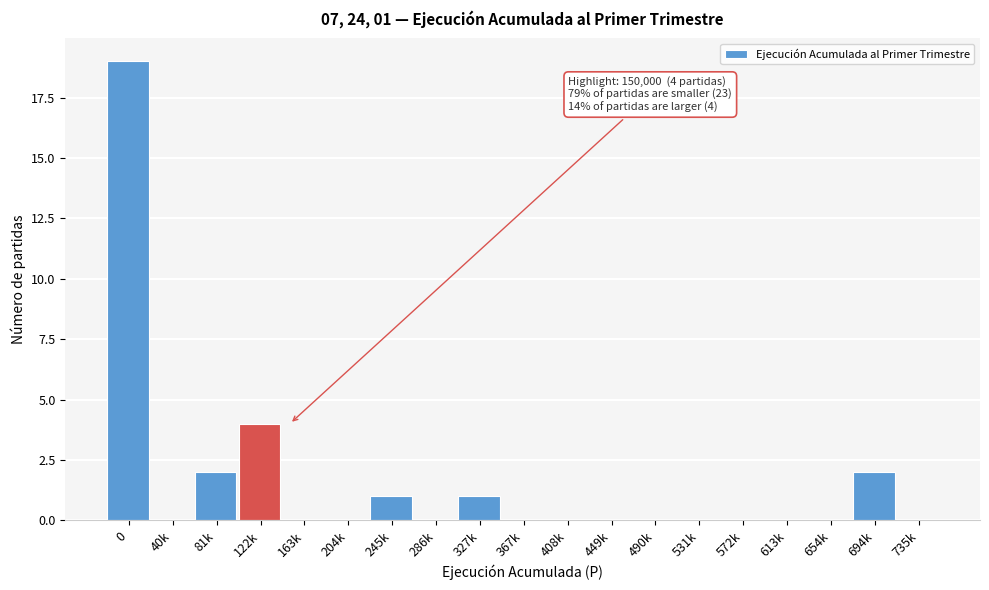

Reading left to right, extract all data points from this chart.

0=19	40k=0	81k=2	122k=4	163k=0	204k=0	245k=1	286k=0	327k=1	367k=0	408k=0	449k=0	490k=0	531k=0	572k=0	613k=0	654k=0	694k=2	735k=0